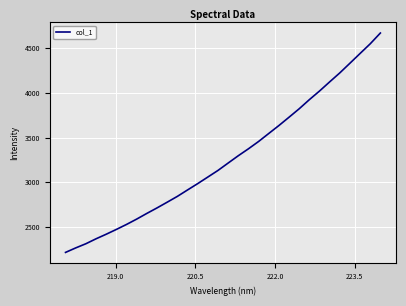

What is the difference between the maximum and minimum values?

2452.1